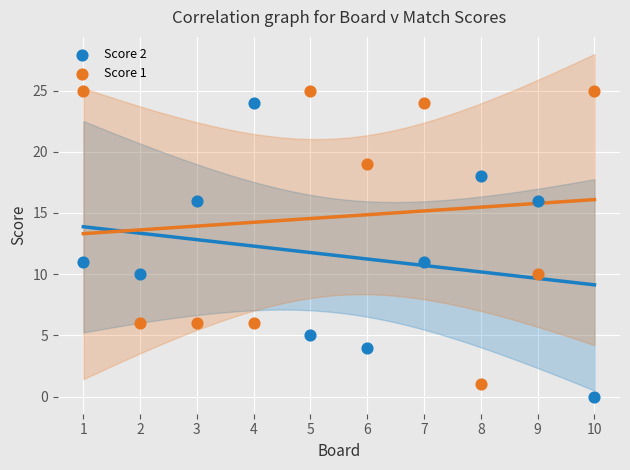

Which series contains the lowest Y value?

Score 2